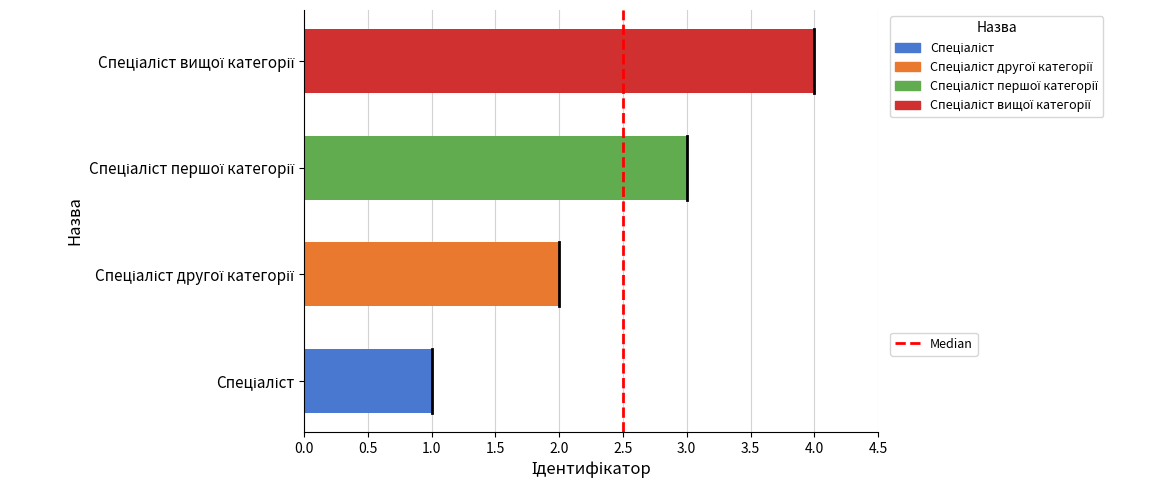

What is the sum of all values?

10